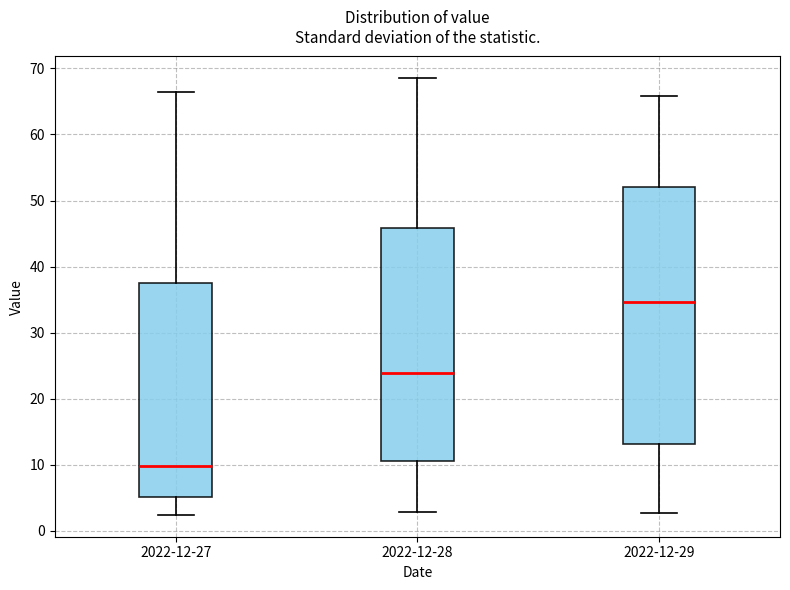

Reading left to right, read every box against the y-axis: the position of its median line, the range the box covers, and the ends of its whiskers. The values are not printed on the chart, so give them approximately, as read against the axis.

2022-12-27: median 10, box 5 to 38, whiskers 2 to 67
2022-12-28: median 24, box 11 to 46, whiskers 3 to 69
2022-12-29: median 35, box 13 to 52, whiskers 3 to 66